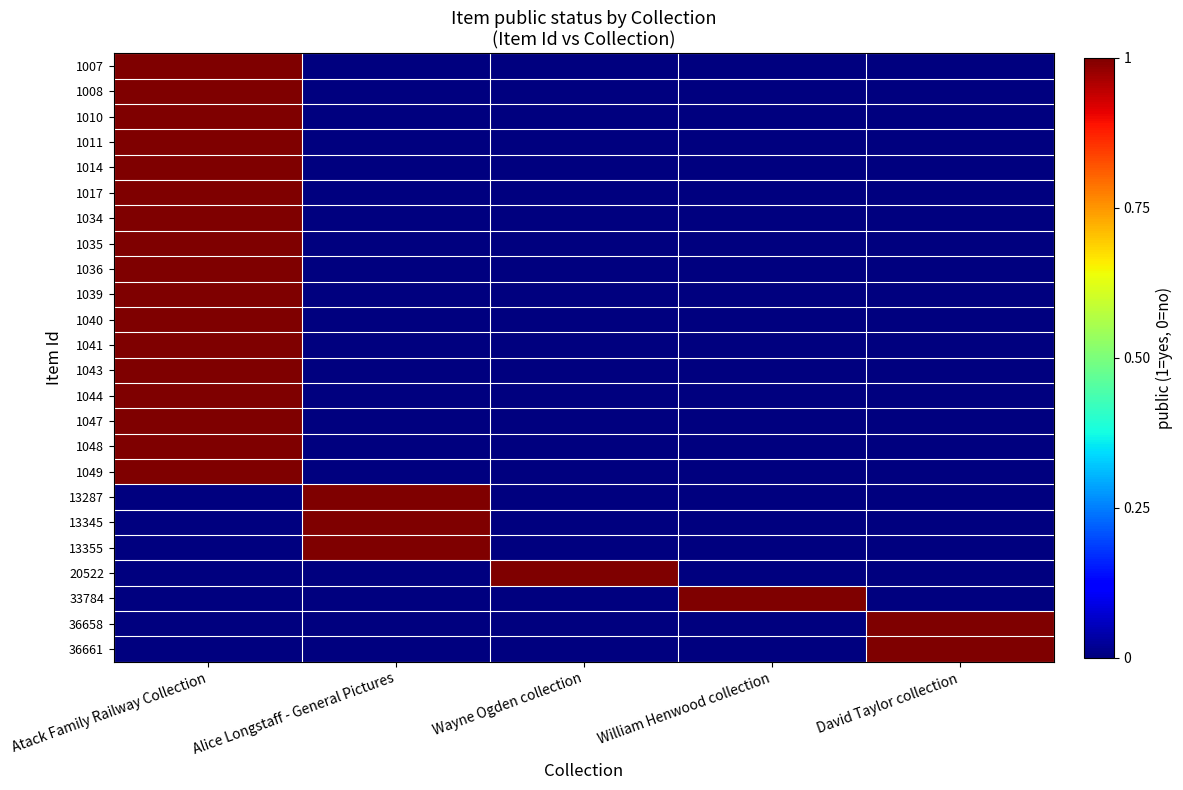

Reading left to right, transcribe all the data shown in this chart.

1007: Atack Family Railway Collection=1	Alice Longstaff - General Pictures=0	Wayne Ogden collection=0	William Henwood collection=0	David Taylor collection=0
1008: Atack Family Railway Collection=1	Alice Longstaff - General Pictures=0	Wayne Ogden collection=0	William Henwood collection=0	David Taylor collection=0
1010: Atack Family Railway Collection=1	Alice Longstaff - General Pictures=0	Wayne Ogden collection=0	William Henwood collection=0	David Taylor collection=0
1011: Atack Family Railway Collection=1	Alice Longstaff - General Pictures=0	Wayne Ogden collection=0	William Henwood collection=0	David Taylor collection=0
1014: Atack Family Railway Collection=1	Alice Longstaff - General Pictures=0	Wayne Ogden collection=0	William Henwood collection=0	David Taylor collection=0
1017: Atack Family Railway Collection=1	Alice Longstaff - General Pictures=0	Wayne Ogden collection=0	William Henwood collection=0	David Taylor collection=0
1034: Atack Family Railway Collection=1	Alice Longstaff - General Pictures=0	Wayne Ogden collection=0	William Henwood collection=0	David Taylor collection=0
1035: Atack Family Railway Collection=1	Alice Longstaff - General Pictures=0	Wayne Ogden collection=0	William Henwood collection=0	David Taylor collection=0
1036: Atack Family Railway Collection=1	Alice Longstaff - General Pictures=0	Wayne Ogden collection=0	William Henwood collection=0	David Taylor collection=0
1039: Atack Family Railway Collection=1	Alice Longstaff - General Pictures=0	Wayne Ogden collection=0	William Henwood collection=0	David Taylor collection=0
1040: Atack Family Railway Collection=1	Alice Longstaff - General Pictures=0	Wayne Ogden collection=0	William Henwood collection=0	David Taylor collection=0
1041: Atack Family Railway Collection=1	Alice Longstaff - General Pictures=0	Wayne Ogden collection=0	William Henwood collection=0	David Taylor collection=0
1043: Atack Family Railway Collection=1	Alice Longstaff - General Pictures=0	Wayne Ogden collection=0	William Henwood collection=0	David Taylor collection=0
1044: Atack Family Railway Collection=1	Alice Longstaff - General Pictures=0	Wayne Ogden collection=0	William Henwood collection=0	David Taylor collection=0
1047: Atack Family Railway Collection=1	Alice Longstaff - General Pictures=0	Wayne Ogden collection=0	William Henwood collection=0	David Taylor collection=0
1048: Atack Family Railway Collection=1	Alice Longstaff - General Pictures=0	Wayne Ogden collection=0	William Henwood collection=0	David Taylor collection=0
1049: Atack Family Railway Collection=1	Alice Longstaff - General Pictures=0	Wayne Ogden collection=0	William Henwood collection=0	David Taylor collection=0
13287: Atack Family Railway Collection=0	Alice Longstaff - General Pictures=1	Wayne Ogden collection=0	William Henwood collection=0	David Taylor collection=0
13345: Atack Family Railway Collection=0	Alice Longstaff - General Pictures=1	Wayne Ogden collection=0	William Henwood collection=0	David Taylor collection=0
13355: Atack Family Railway Collection=0	Alice Longstaff - General Pictures=1	Wayne Ogden collection=0	William Henwood collection=0	David Taylor collection=0
20522: Atack Family Railway Collection=0	Alice Longstaff - General Pictures=0	Wayne Ogden collection=1	William Henwood collection=0	David Taylor collection=0
33784: Atack Family Railway Collection=0	Alice Longstaff - General Pictures=0	Wayne Ogden collection=0	William Henwood collection=1	David Taylor collection=0
36658: Atack Family Railway Collection=0	Alice Longstaff - General Pictures=0	Wayne Ogden collection=0	William Henwood collection=0	David Taylor collection=1
36661: Atack Family Railway Collection=0	Alice Longstaff - General Pictures=0	Wayne Ogden collection=0	William Henwood collection=0	David Taylor collection=1